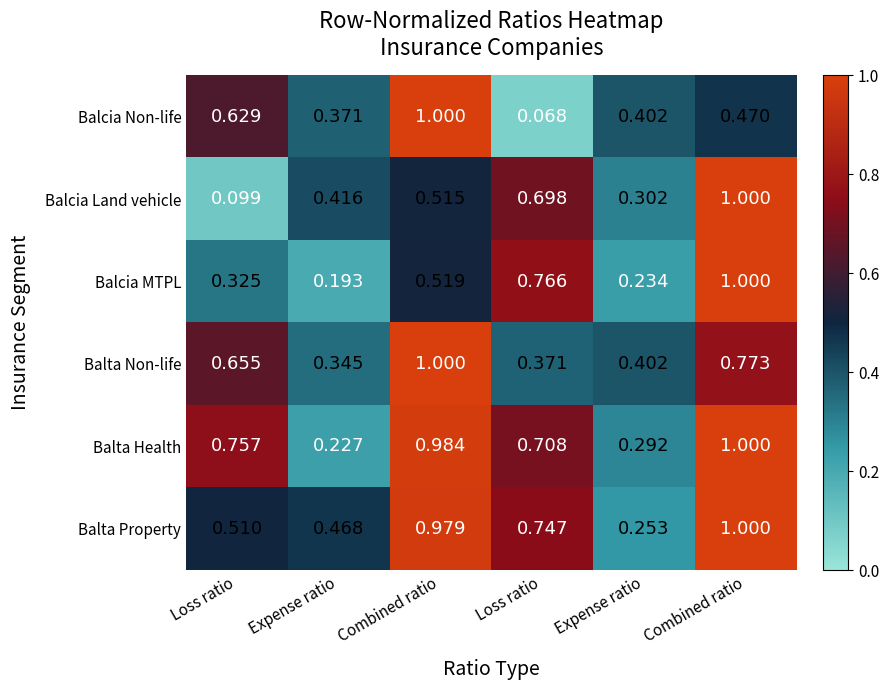

How many categories are shown in the chart?

6